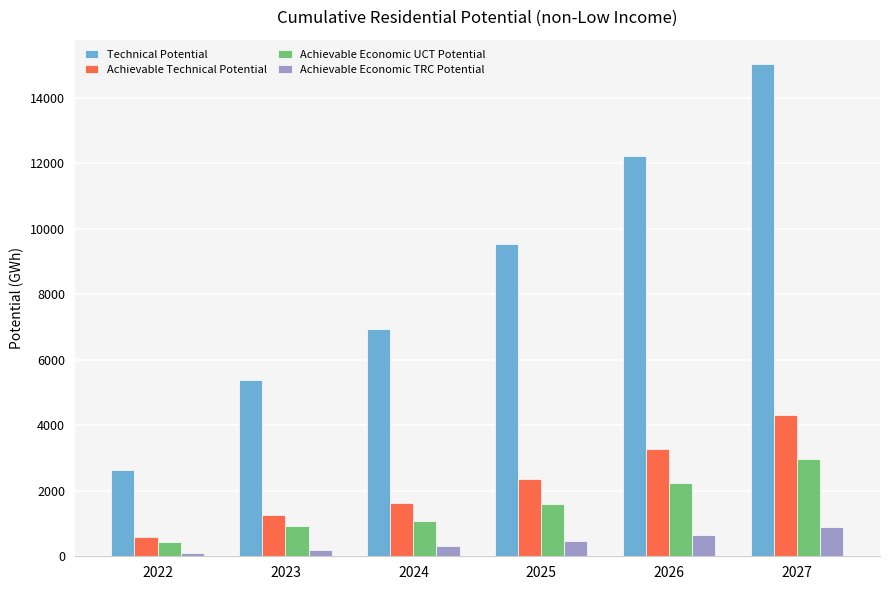

Reading right to left, what are all the values shown in this chart?

Technical Potential: 2027=15016.3	2026=12229.6	2025=9518.9	2024=6935.6	2023=5370.5	2022=2620.4
Achievable Technical Potential: 2027=4297.7	2026=3262.2	2025=2365.3	2024=1613.0	2023=1256.6	2022=582.7
Achievable Economic UCT Potential: 2027=2972.0	2026=2240.2	2025=1608.3	2024=1082.4	2023=927.2	2022=429.2
Achievable Economic TRC Potential: 2027=881.6	2026=659.9	2025=471.5	2024=317.6	2023=195.6	2022=91.1